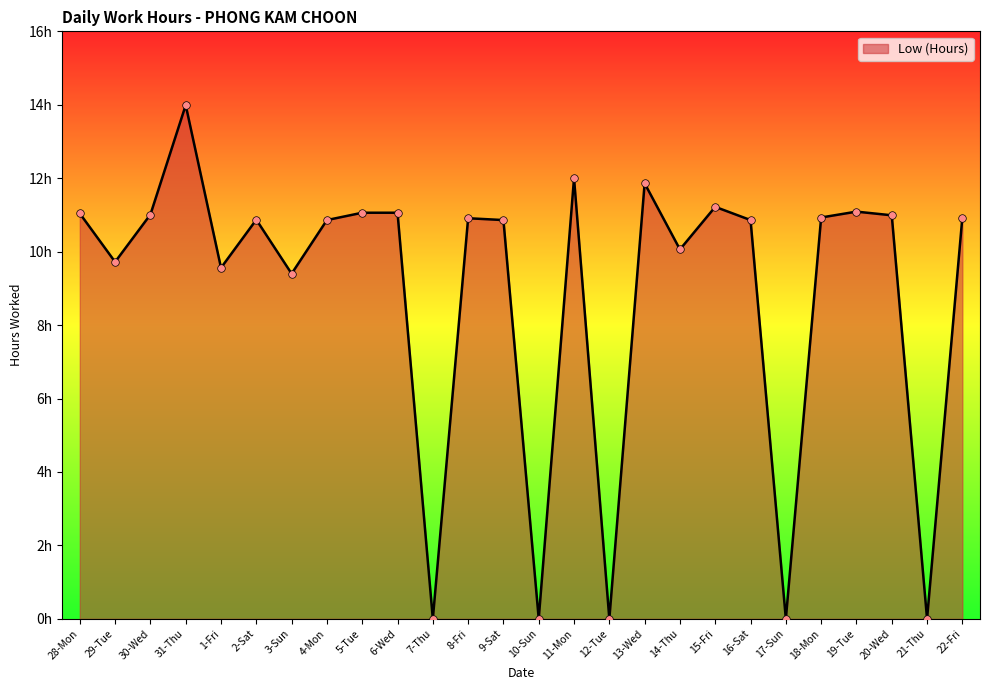

Which has a higher value, 16-Sat or 11-Mon?

11-Mon